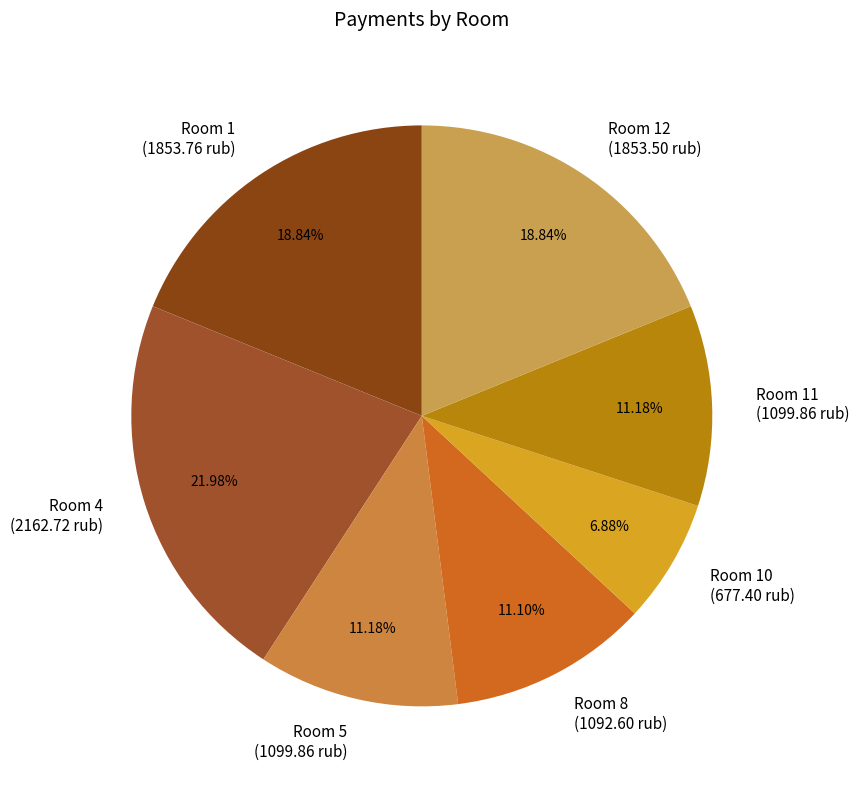

Does Room 8 (1092.60 rub) represent more than half of the total?

No